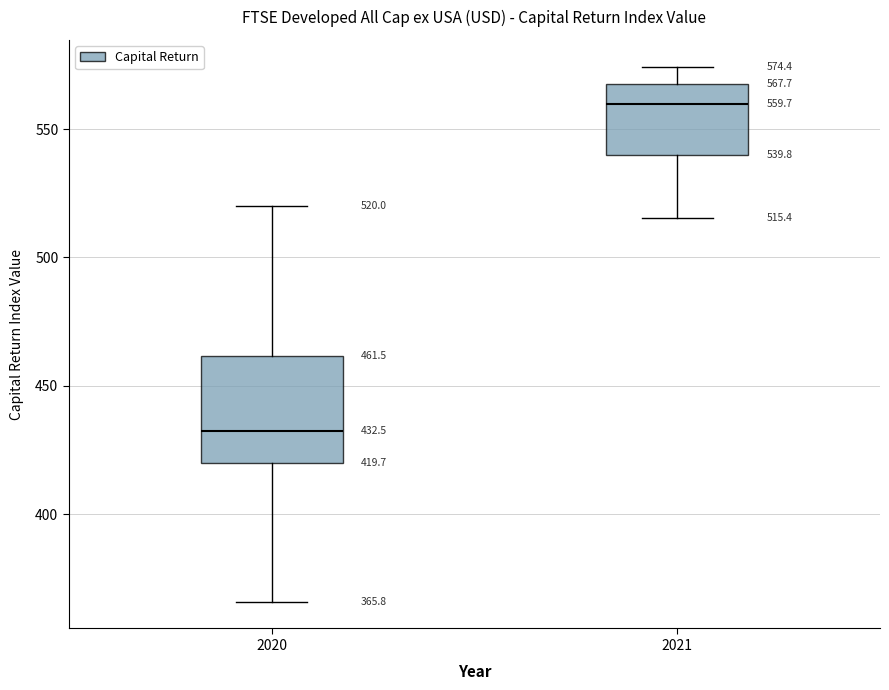

Comparing the boxes themselves (not the whiskers), which one is the tallest?

2020